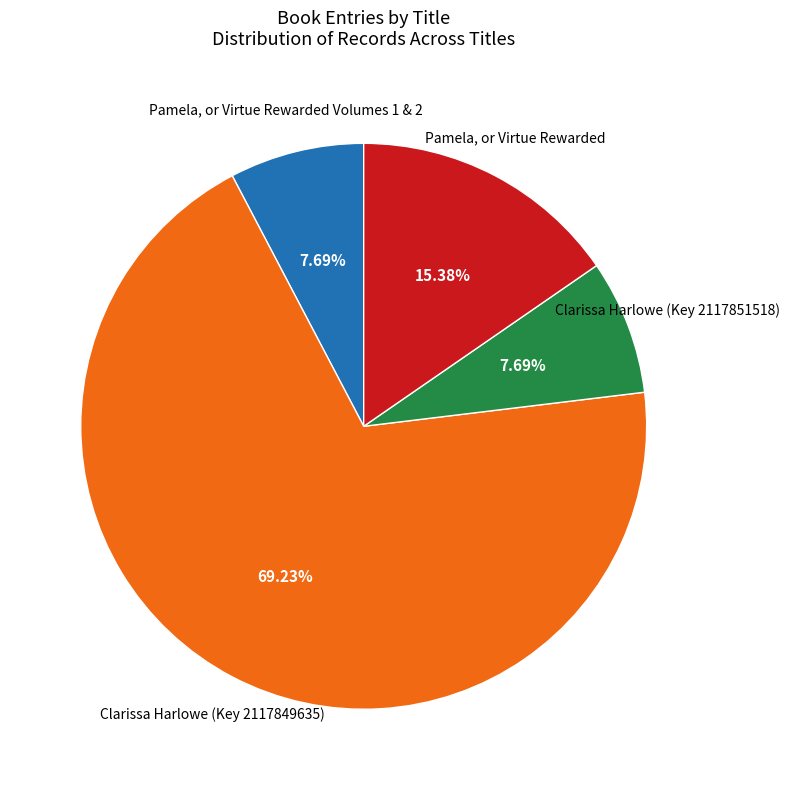

Does any single category account for the majority?

Yes